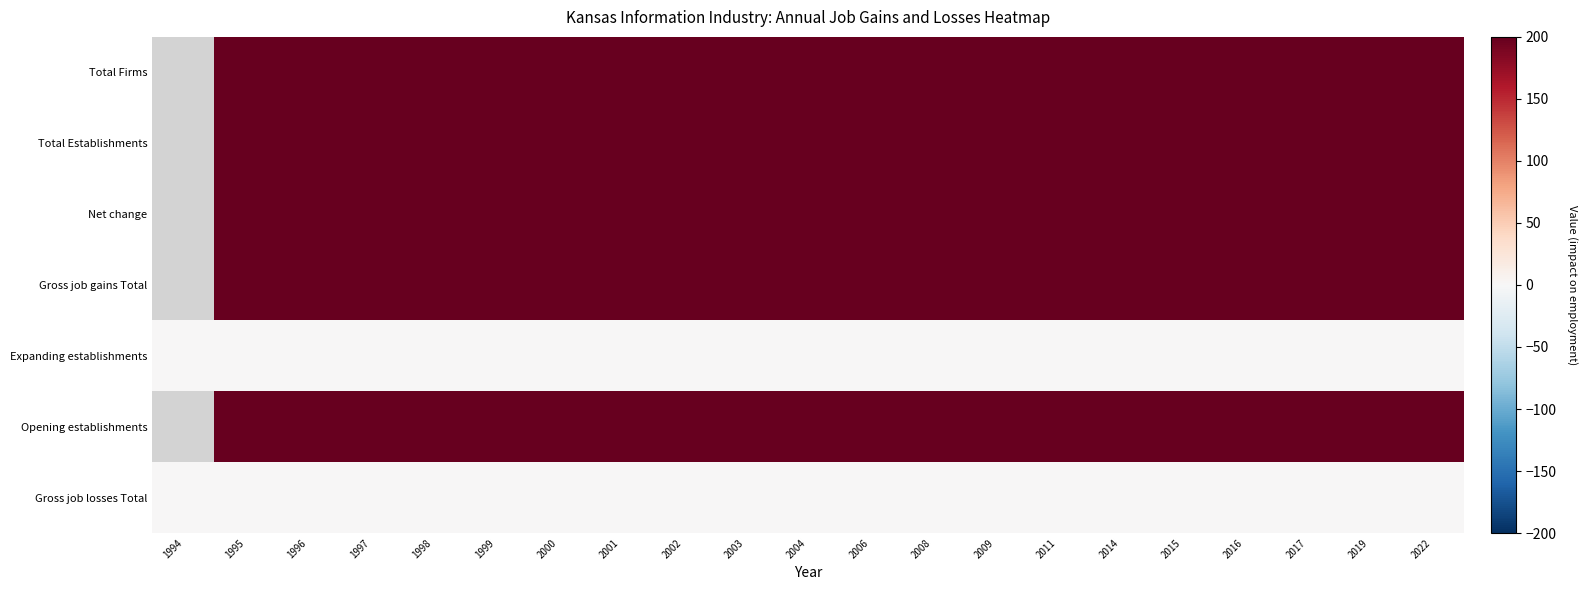

Which label corresponds to the largest value in the chart?

1995